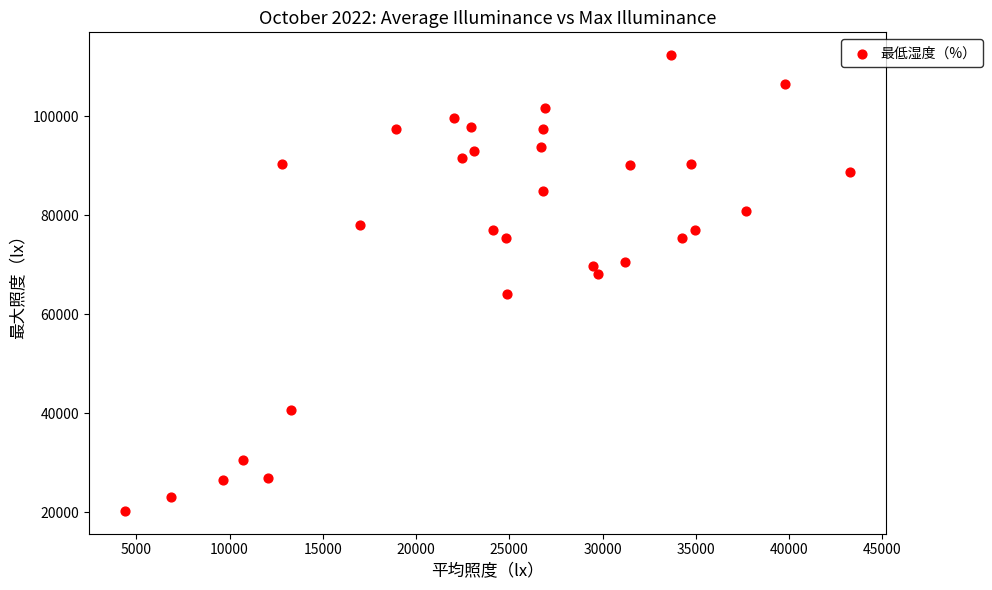

What is the range of Y values (max minus min)?

92029